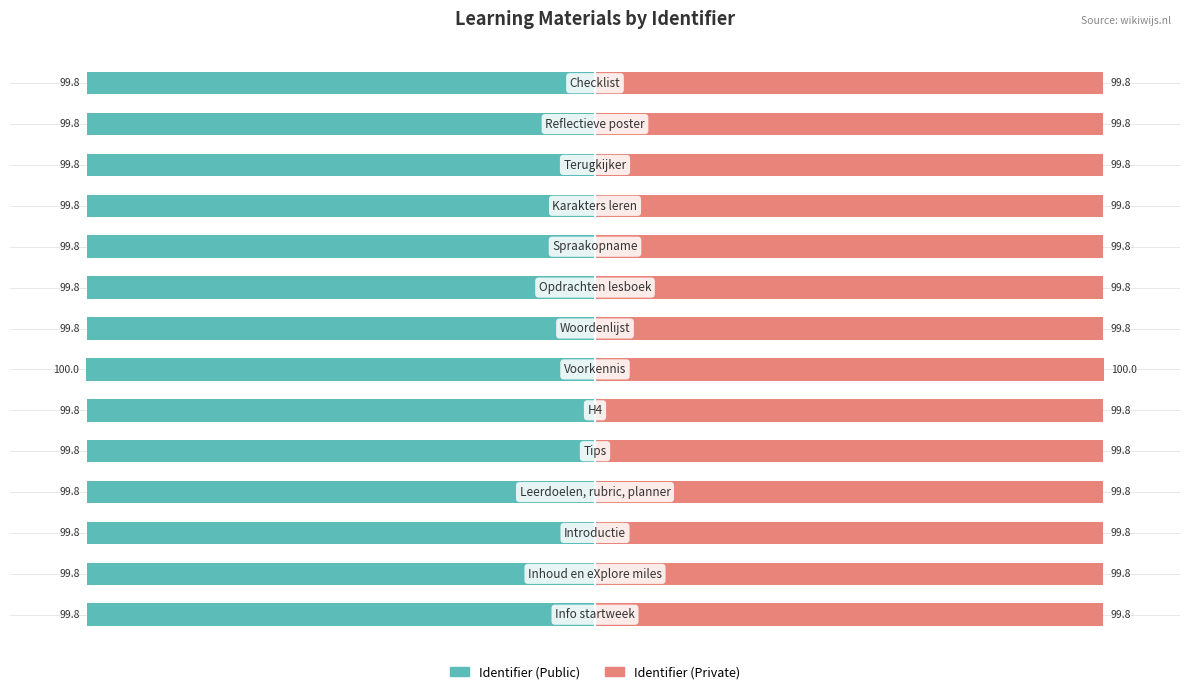

Which series has the largest total across all categories?

Identifier (Private)